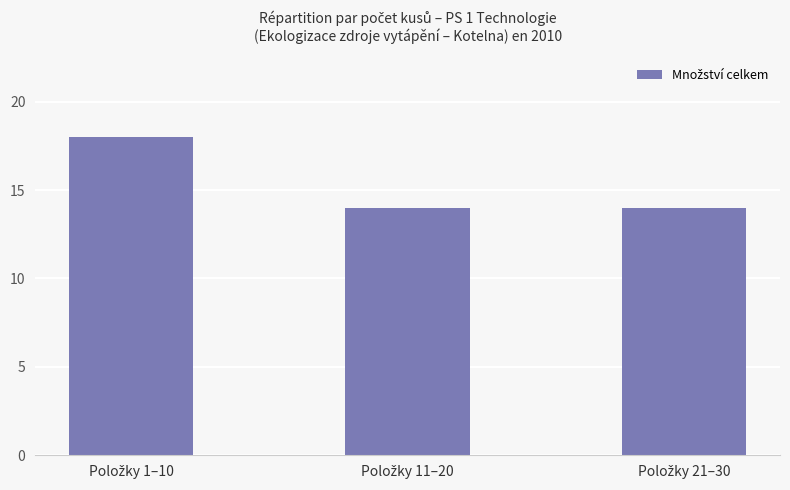

Are the bars grouped side by side (vs. stacked)?

No